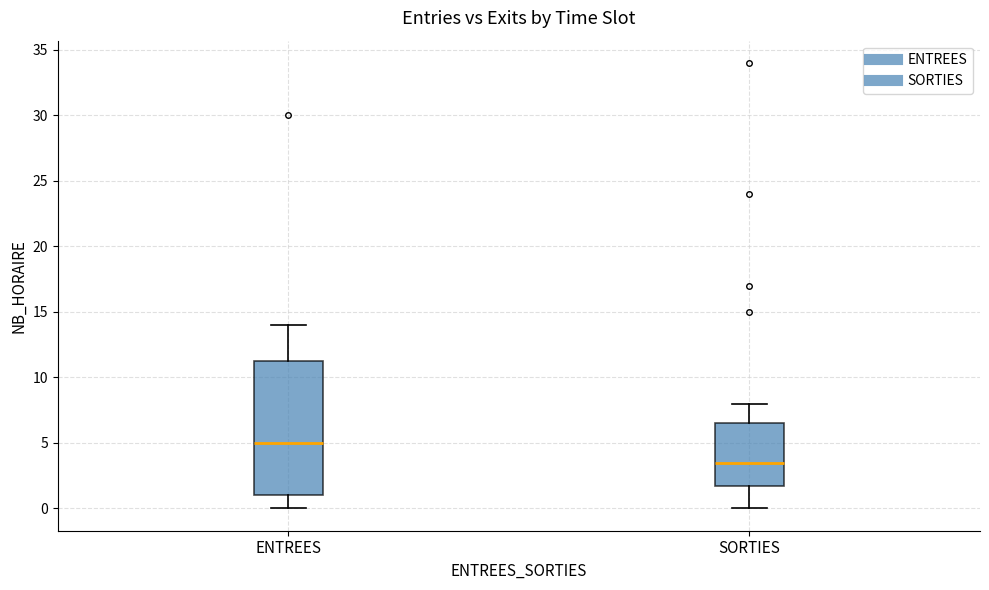

Where does the lower whisker of the box for SORTIES end on the y-axis? The values are not printed on the chart, so give them approximately, as read against the axis.

0.0